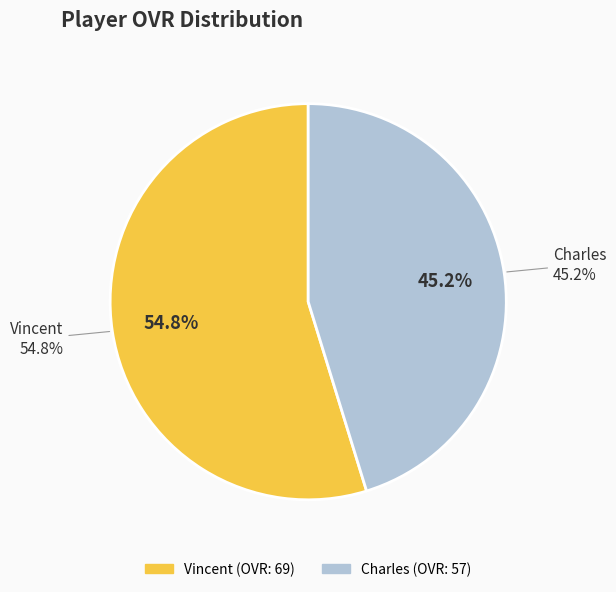

How many slices are in this pie chart?

2